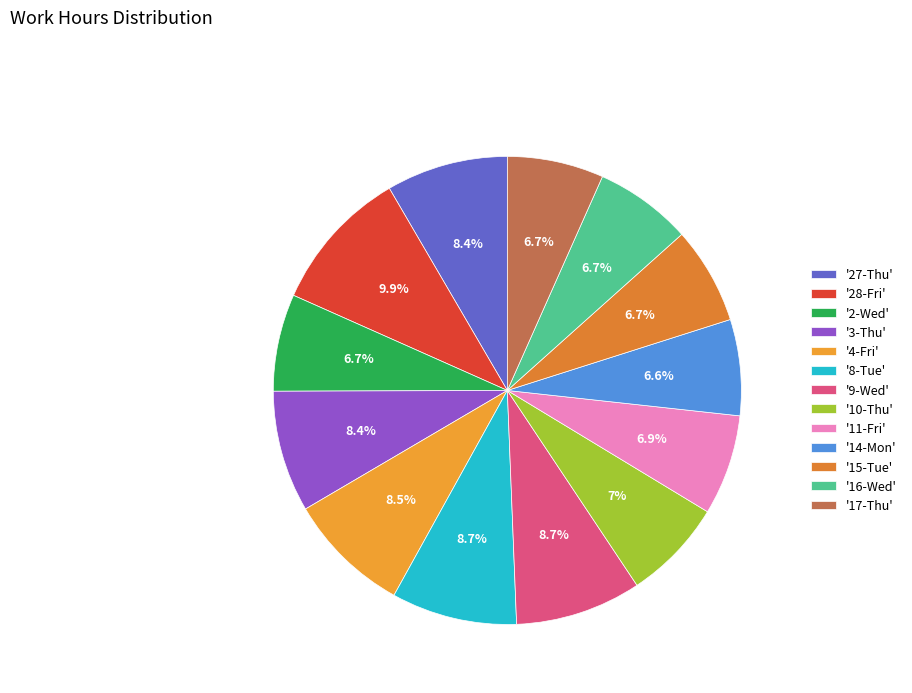

Count the number of slices in the pie.

13